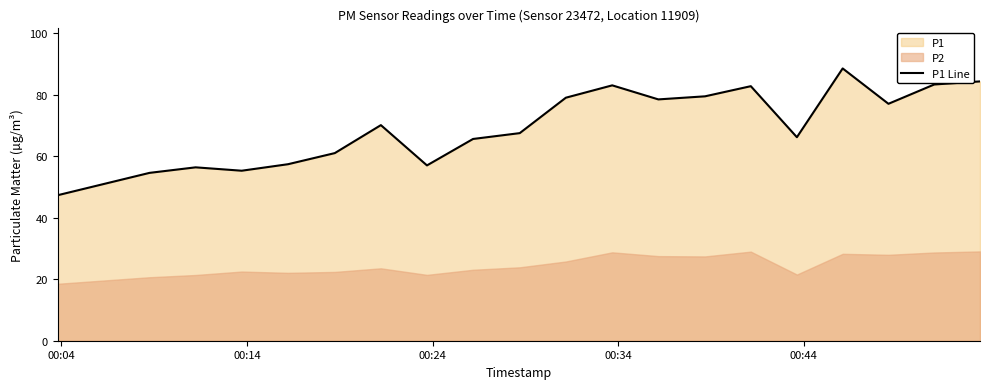

What is the minimum value for P1 Line?

47.3